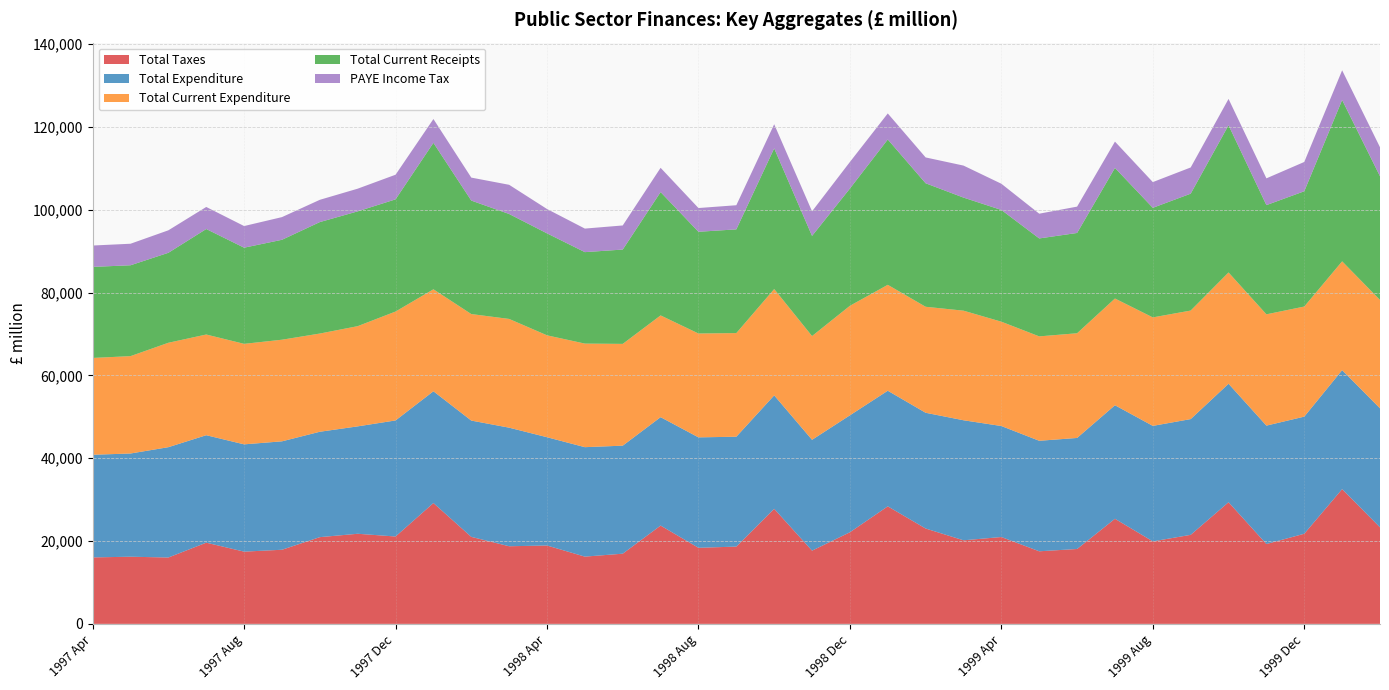

What is the minimum value for Total Taxes?

16025